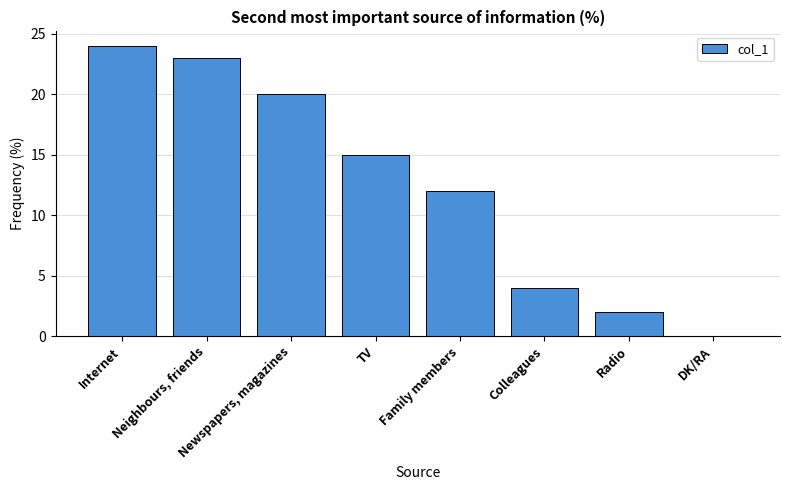

What is the maximum value shown in the chart?

24